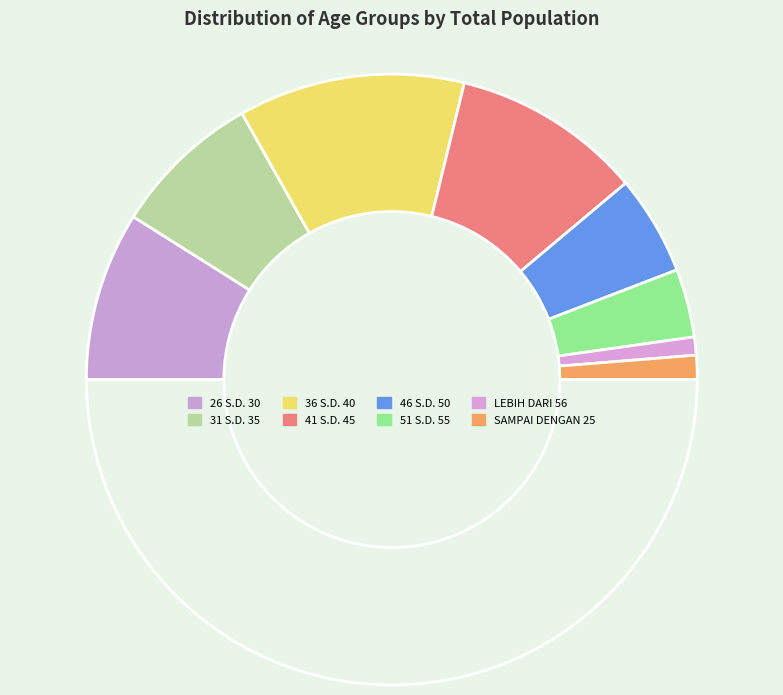

Count the number of slices in the pie.

9